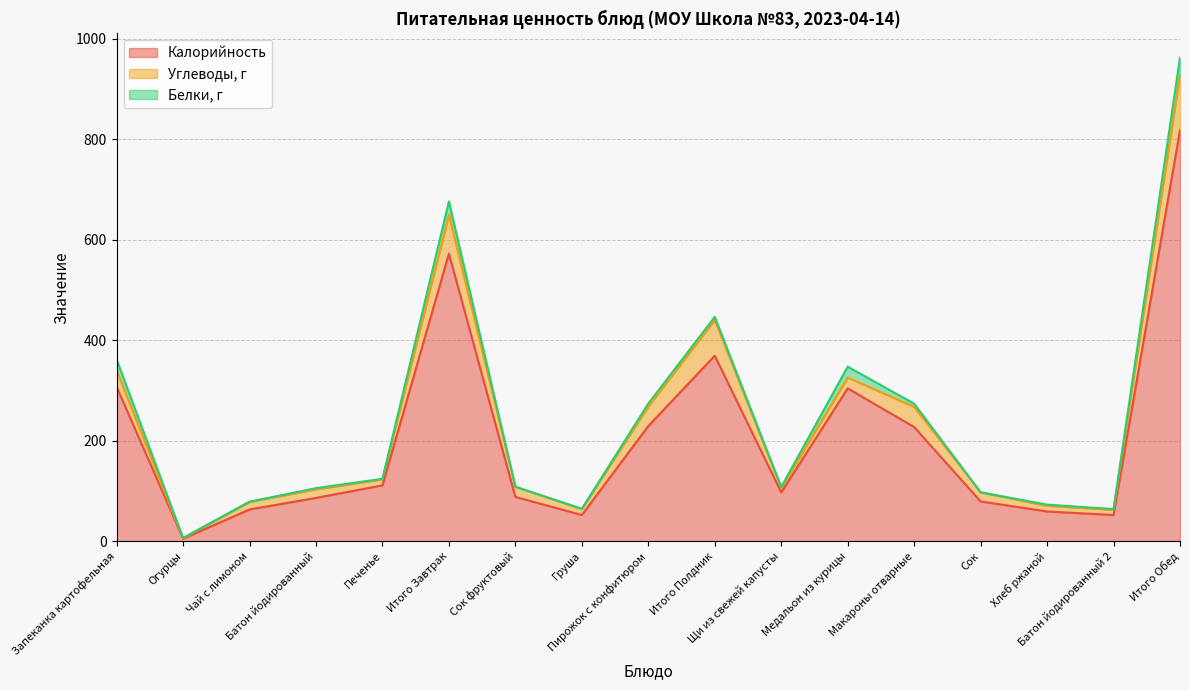

What is the total value across all series at Итого Завтрак?

675.9